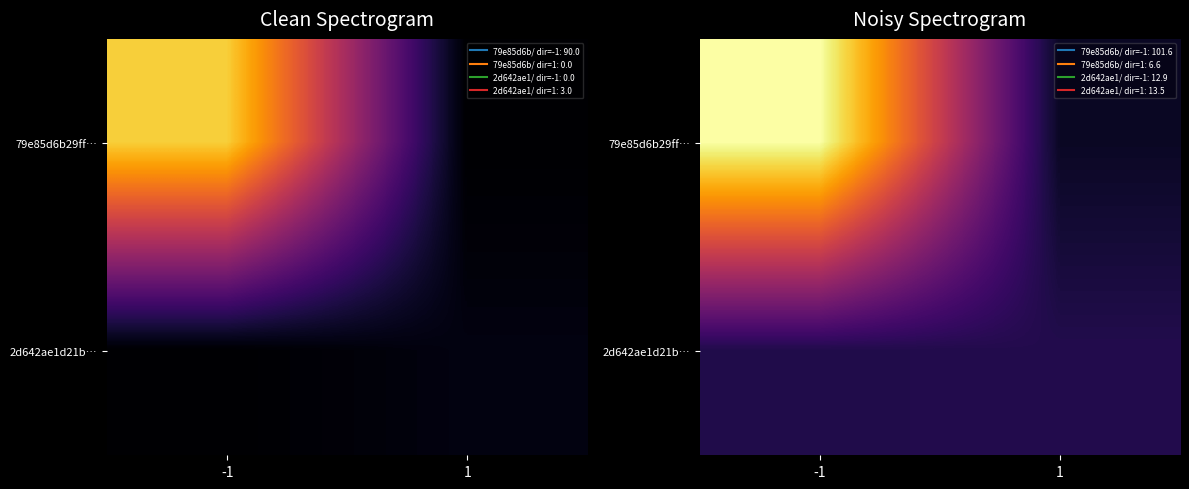

At how many categories does at least one series exceed 76?

1